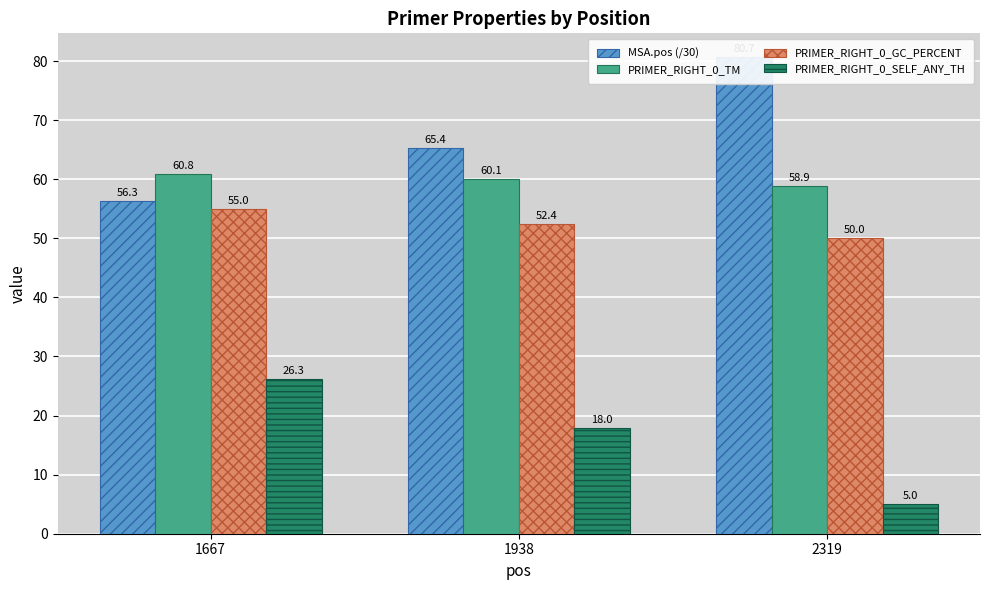

How many data points in PRIMER_RIGHT_0_TM are less than 60?

1